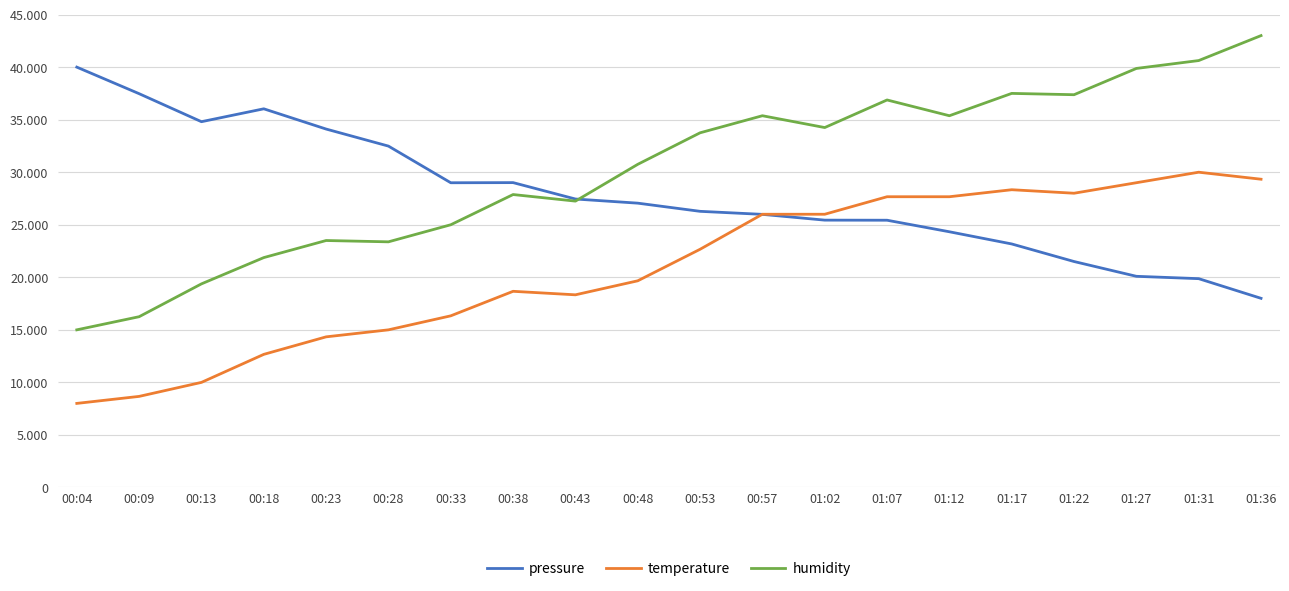

What is the value of the pressure point at the 3rd from the left?

34807.6